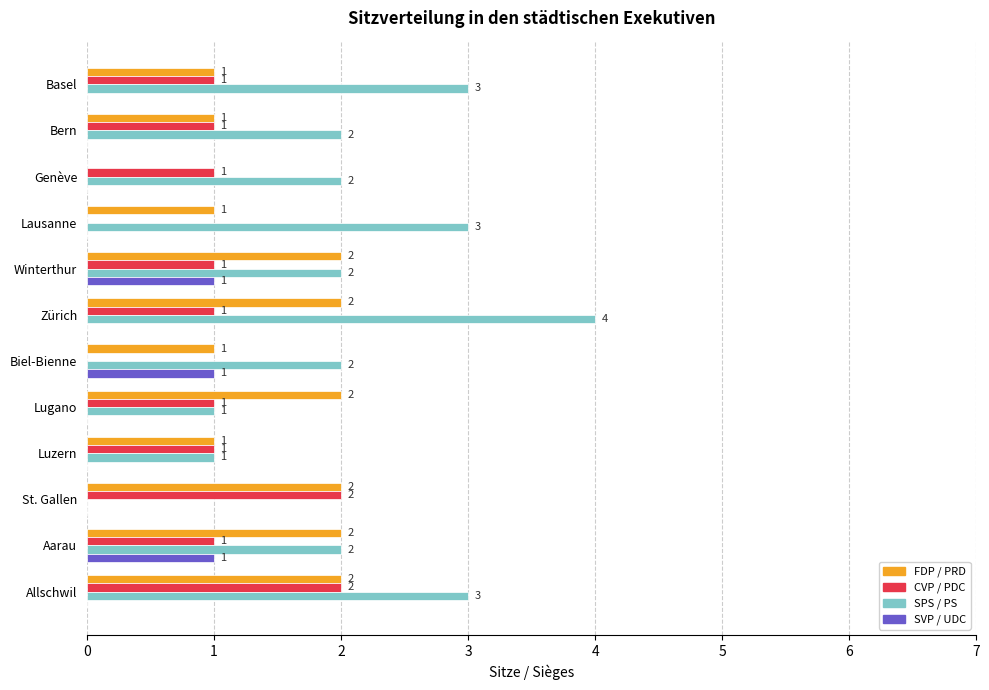

Between Zürich and Aarau, which series saw the biggest shift?

SPS / PS